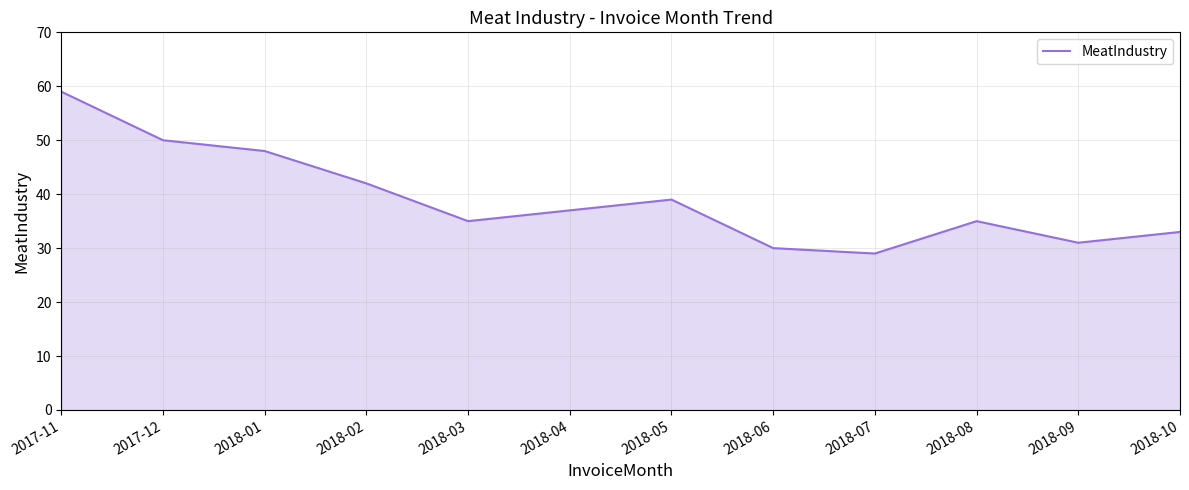

What position from the right is 2018-09?

2